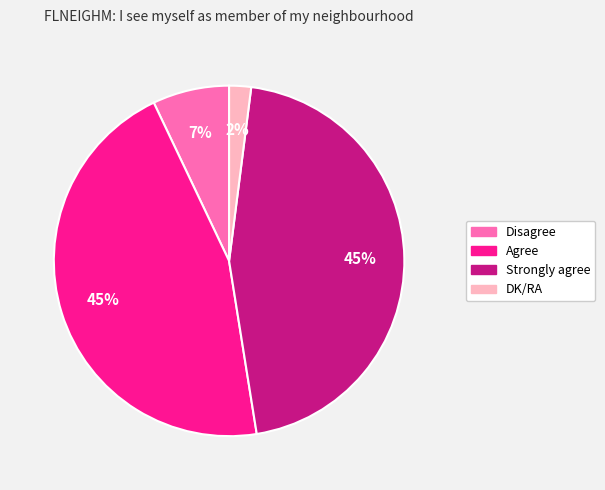

Which slice is the smallest?

DK/RA